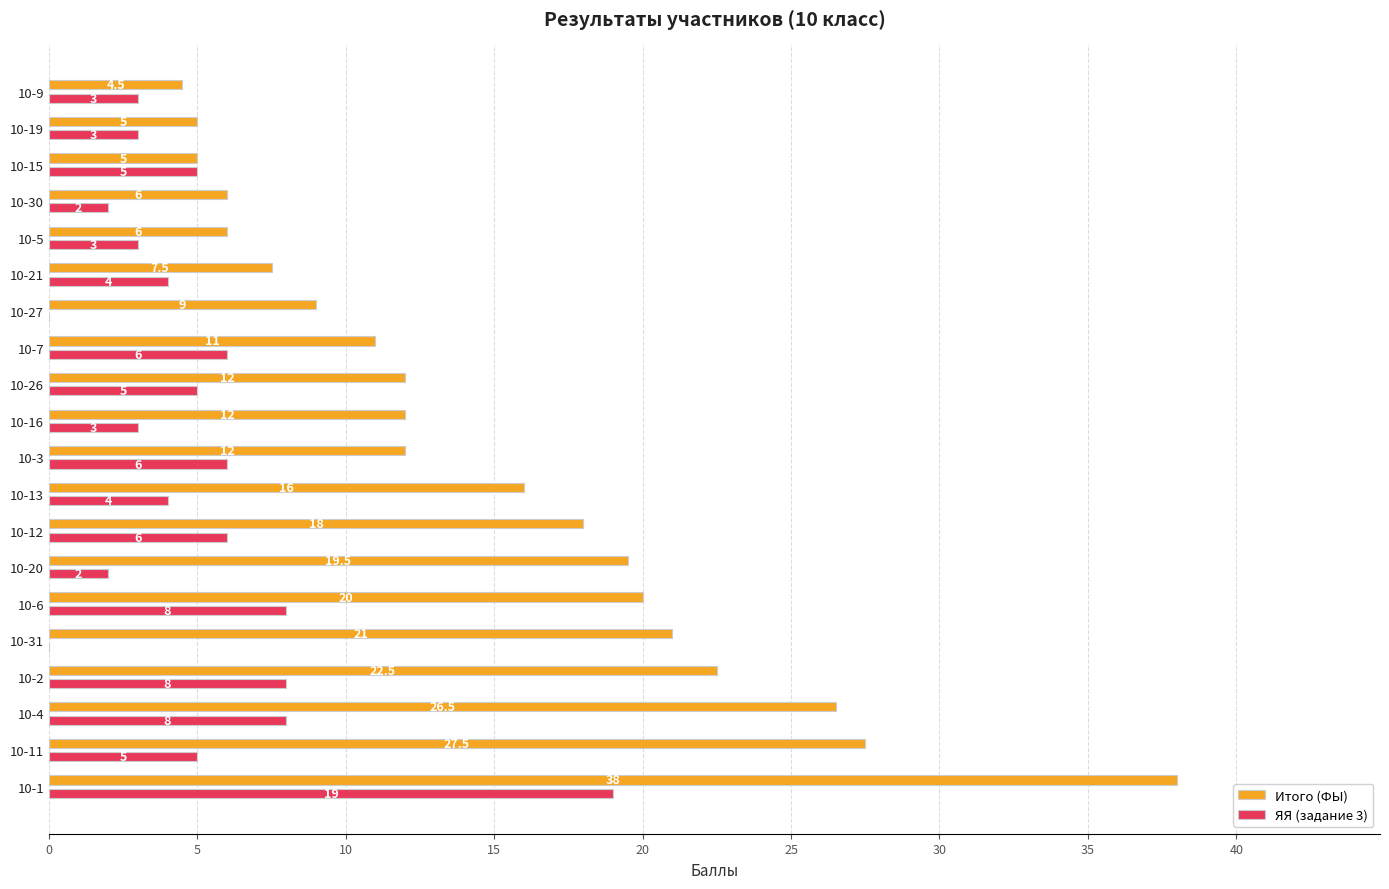

True or false: Итого (ФЫ) has a value of 12.0 at 10-3.

True